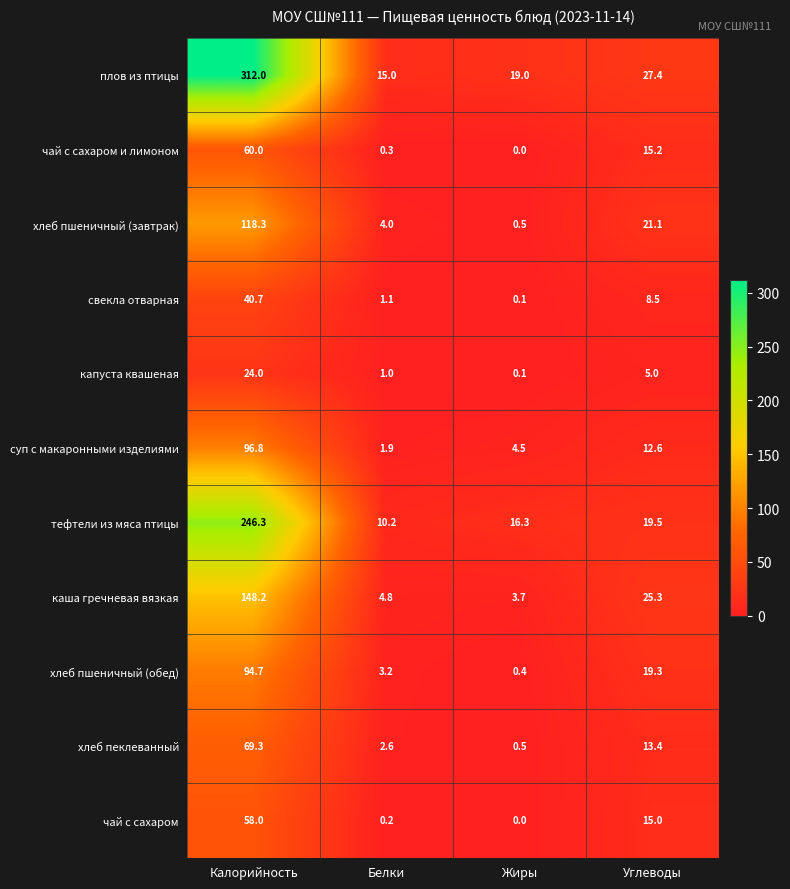

What is the difference between the second highest and second lowest values in the суп с макаронными изделиями series?

8.1